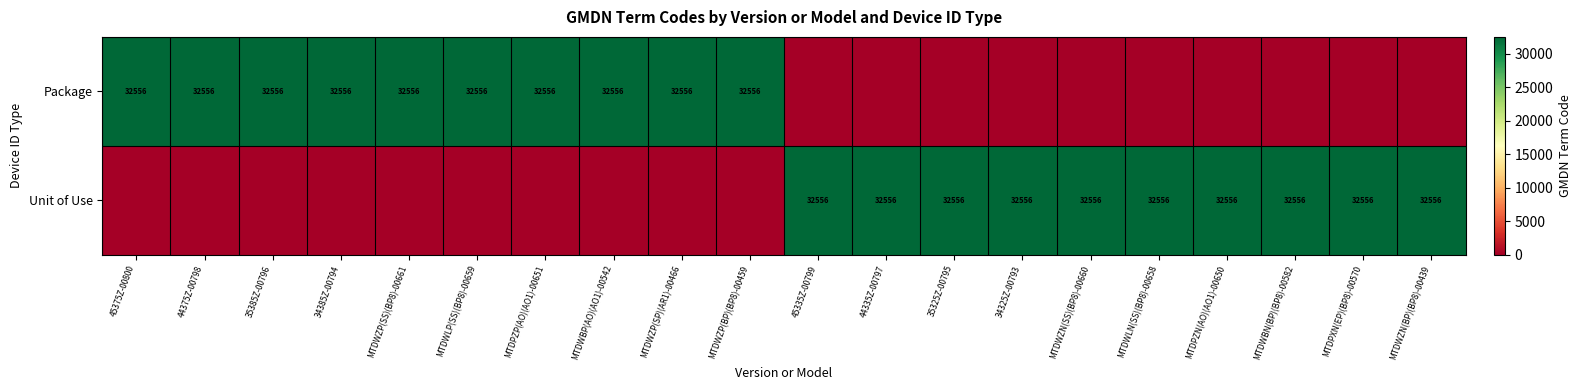

The value of Package at MTDWZP(SS)(BP8)-00661 is 32556. True or false?

True